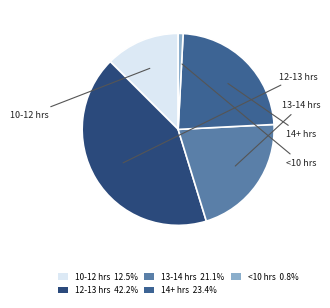

Does any single category account for the majority?

No